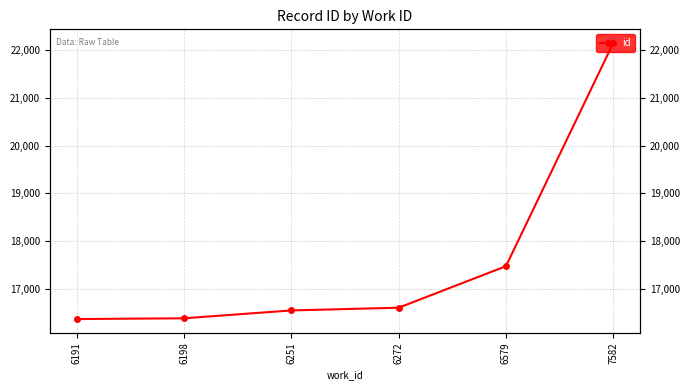

Which label corresponds to the smallest value in the chart?

6191